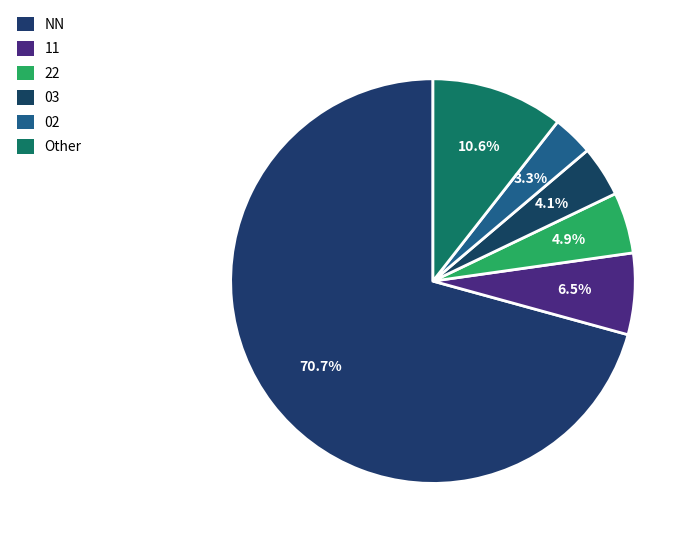

Does any single category account for the majority?

Yes